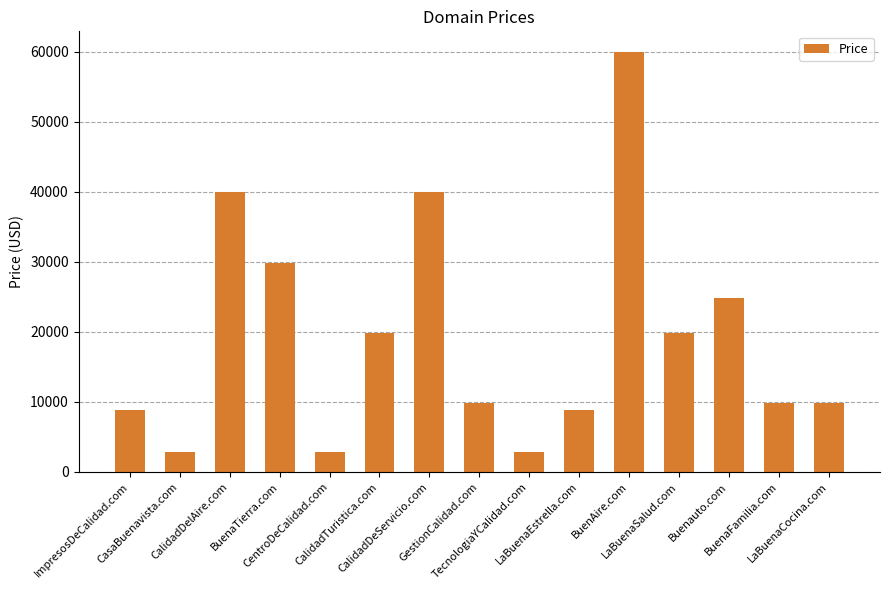

Between Buenauto.com and CalidadDelAire.com, which is larger?

CalidadDelAire.com